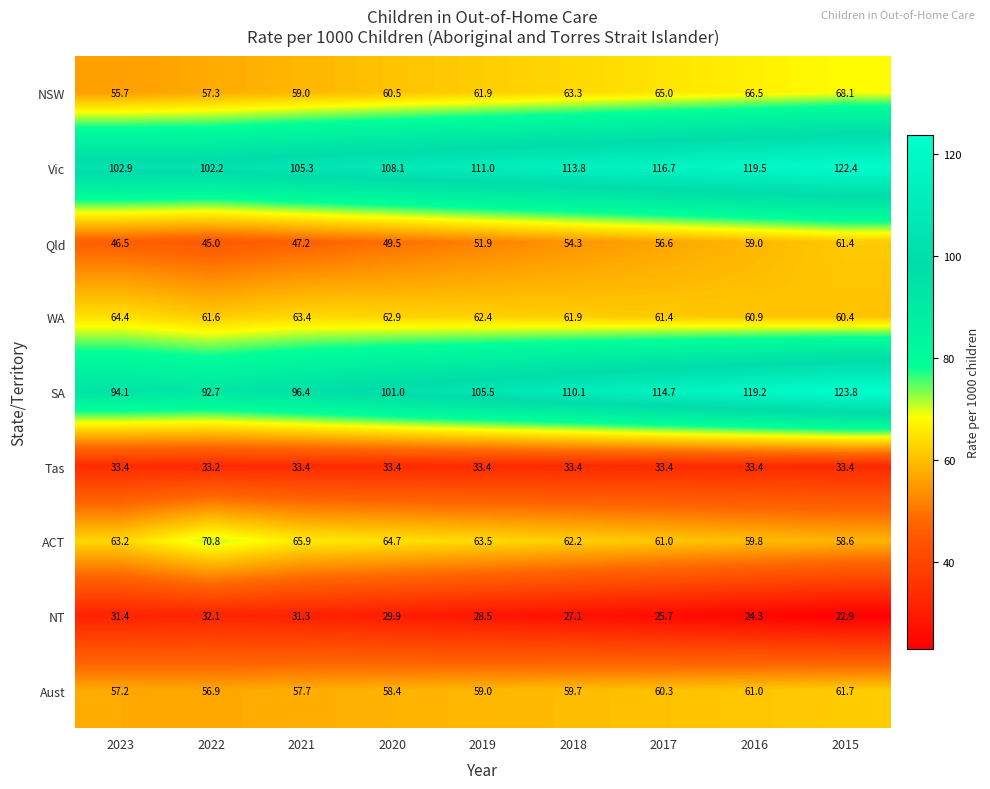

True or false: Aust has a value of 61.7 at 2015.

True